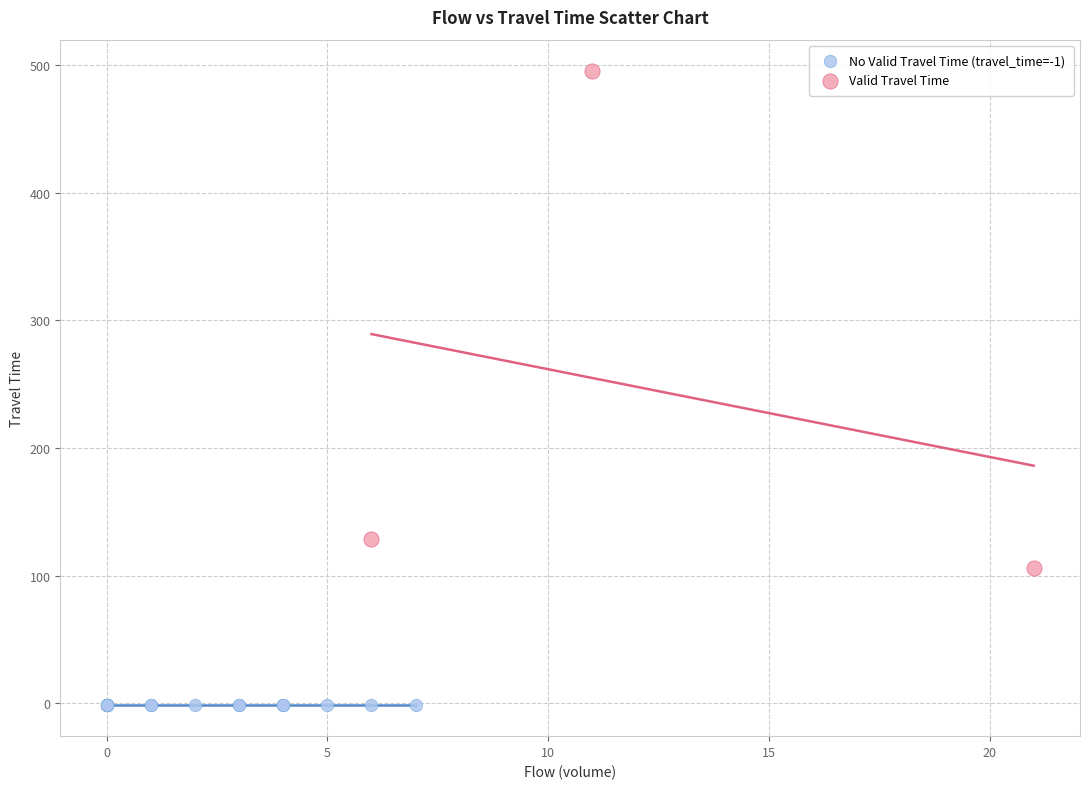

Which series reaches the maximum Y coordinate?

Valid Travel Time